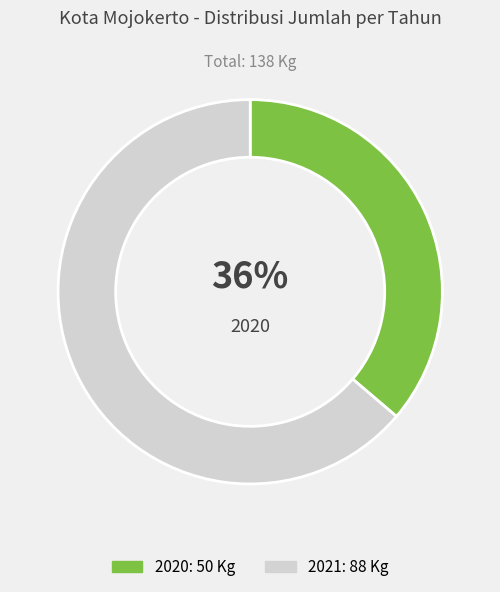

How many segments does this pie chart have?

2